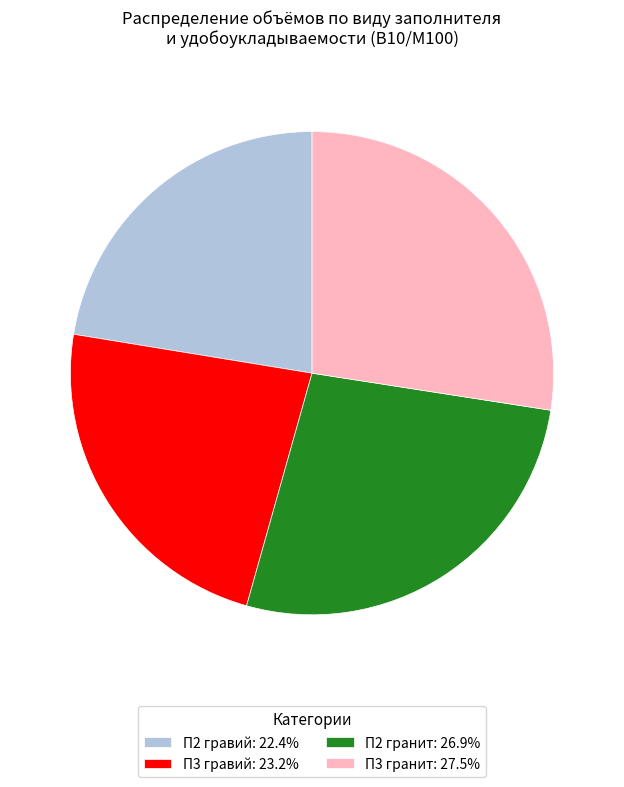

True or false: П3 гравий accounts for 37% of the total.

False